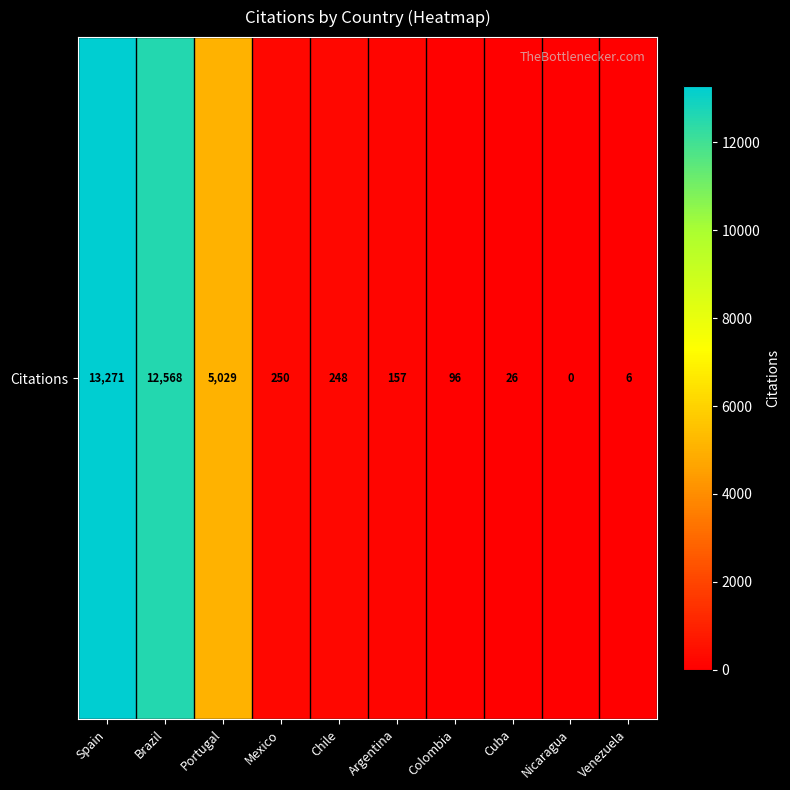

Rank the categories by value from lowest to highest.

Nicaragua, Venezuela, Cuba, Colombia, Argentina, Chile, Mexico, Portugal, Brazil, Spain